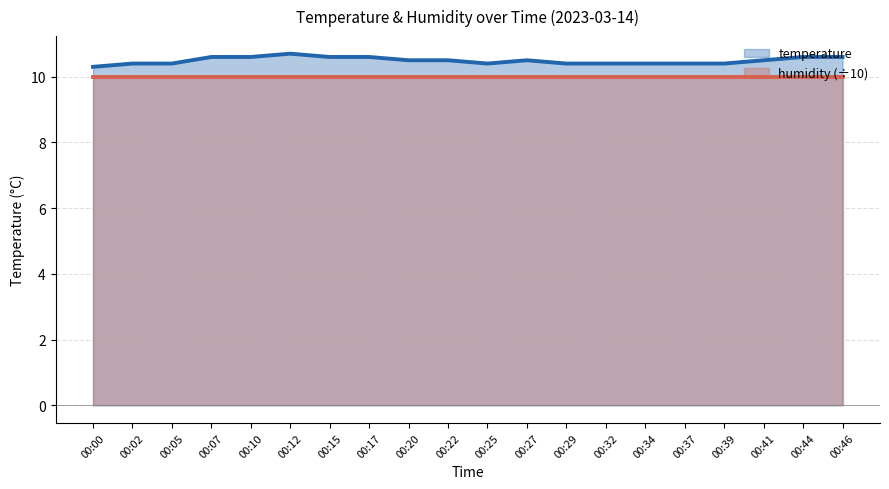

True or false: there are more than 2 points higher than both neighbors.

False